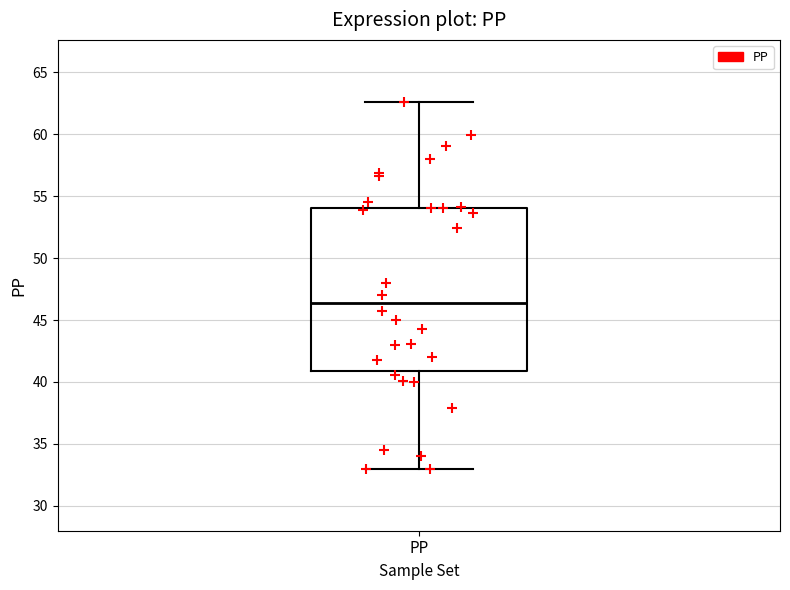

Where is the lower edge of the box for PP on the y-axis? The values are not printed on the chart, so give them approximately, as read against the axis.

41.0